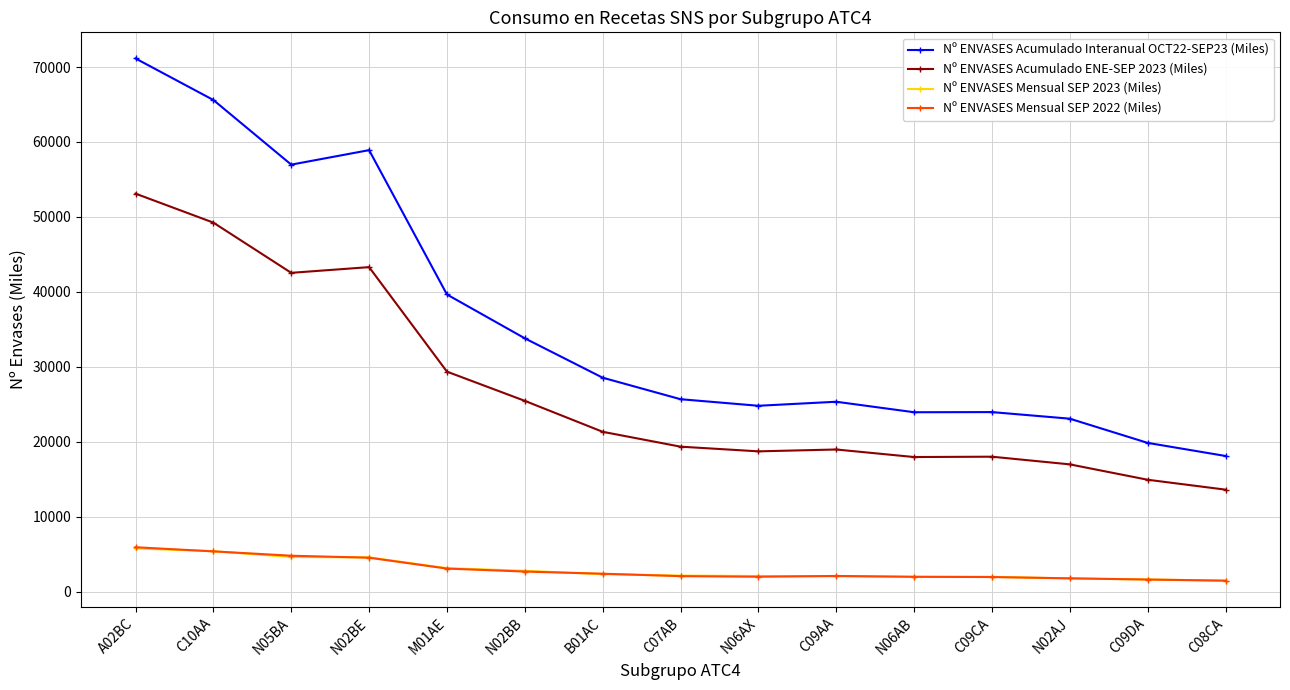

Between N06AX and N02AJ, which series saw the biggest shift?

Nº ENVASES Acumulado ENE-SEP 2023 (Miles)